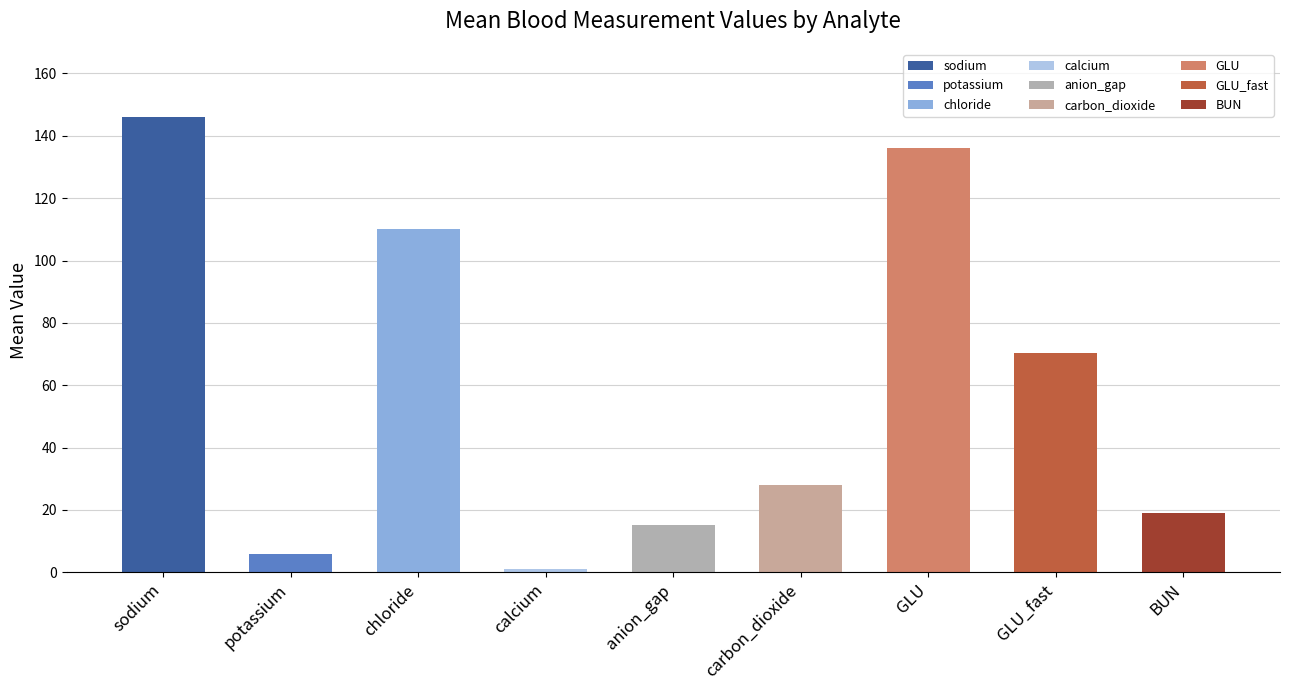

Reading left to right, what are all the values shown in this chart?

sodium=146.0	potassium=5.7	chloride=110.0	calcium=1.2	anion_gap=15.0	carbon_dioxide=28.0	GLU=136.0	GLU_fast=70.2	BUN=19.0